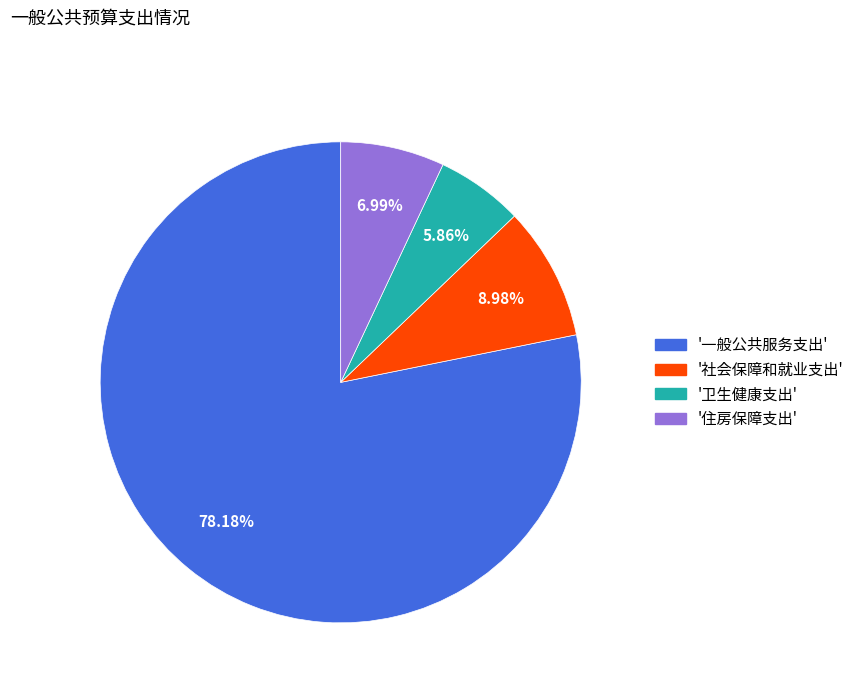

Does any single category account for the majority?

Yes